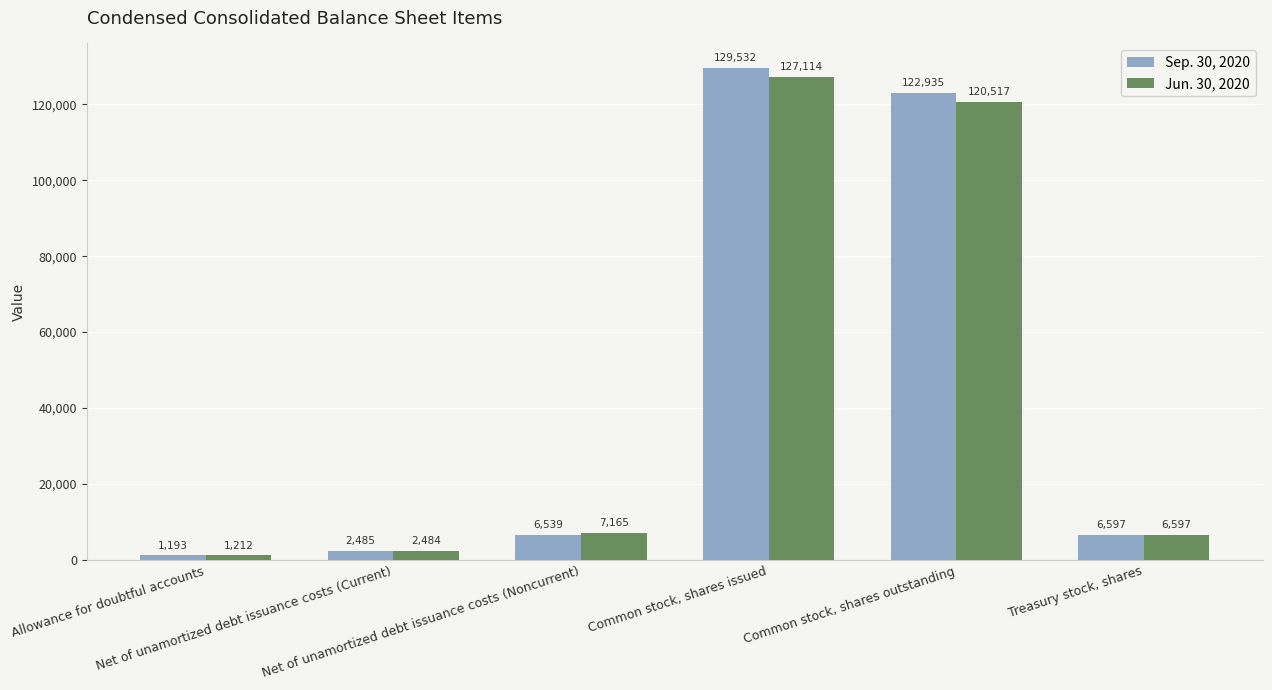

Rank the series at Net of unamortized debt issuance costs (Current) from highest to lowest value.

Sep. 30, 2020, Jun. 30, 2020